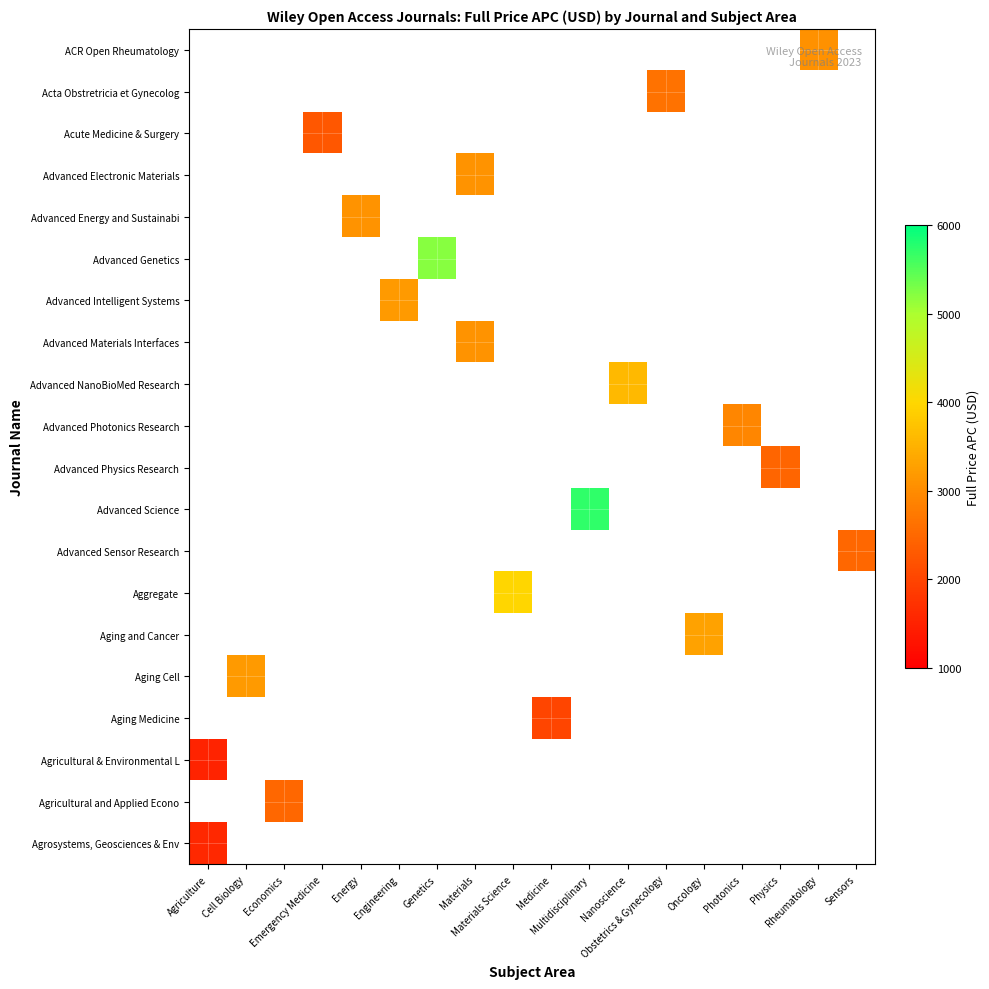

Between Engineering and Oncology, which is larger?

Oncology